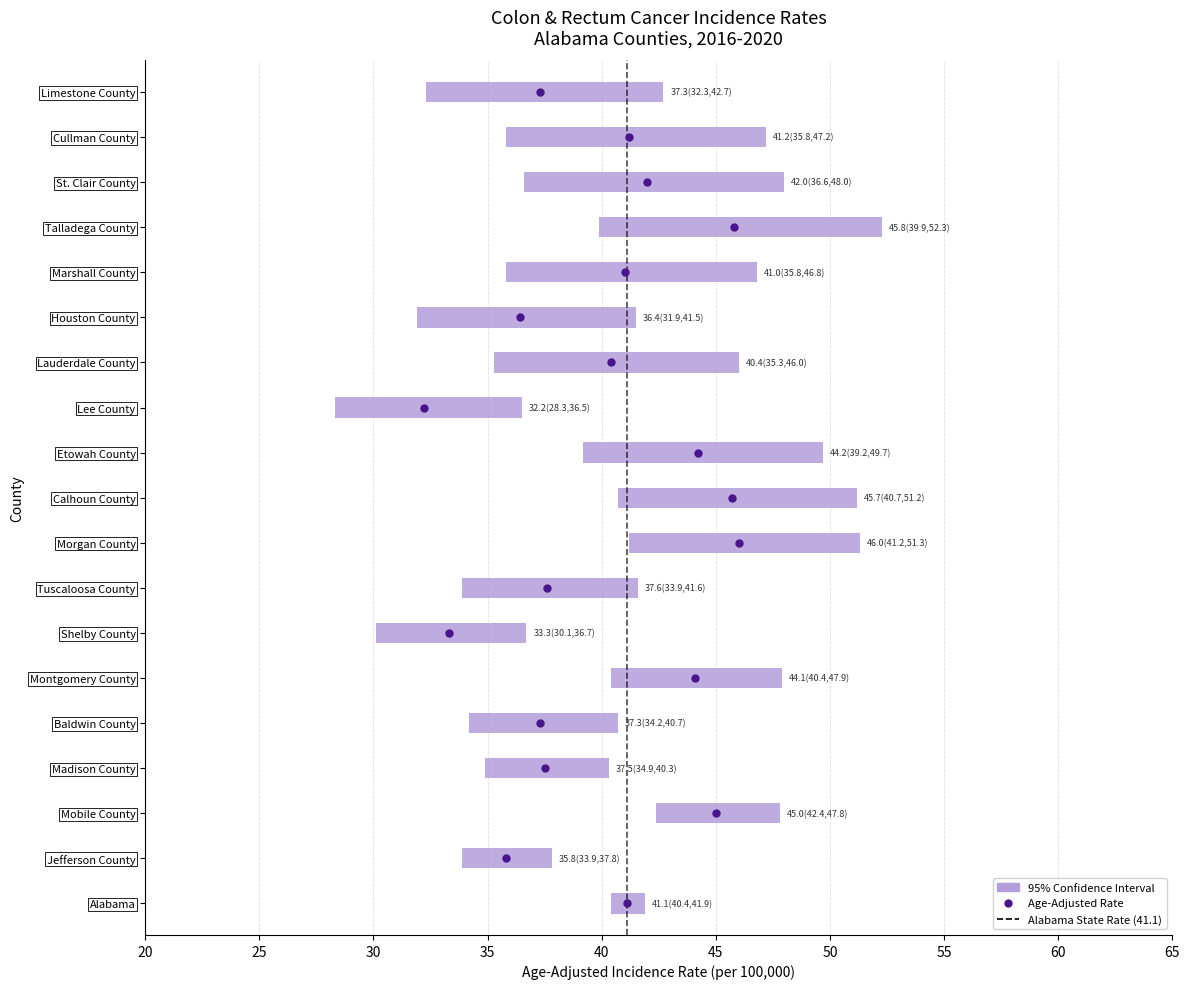

How many categories are shown in the chart?

19